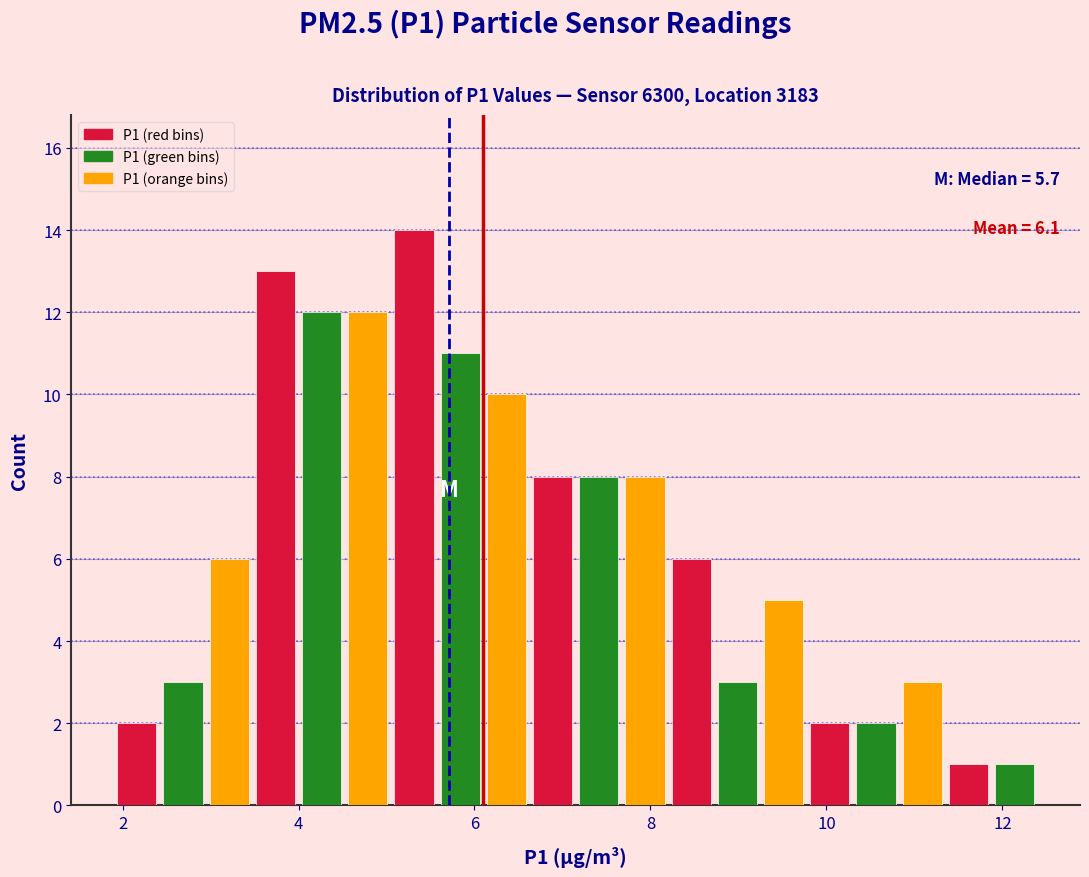

Read against the x-axis, roughly where is the centre of the tallest bar?

5.4